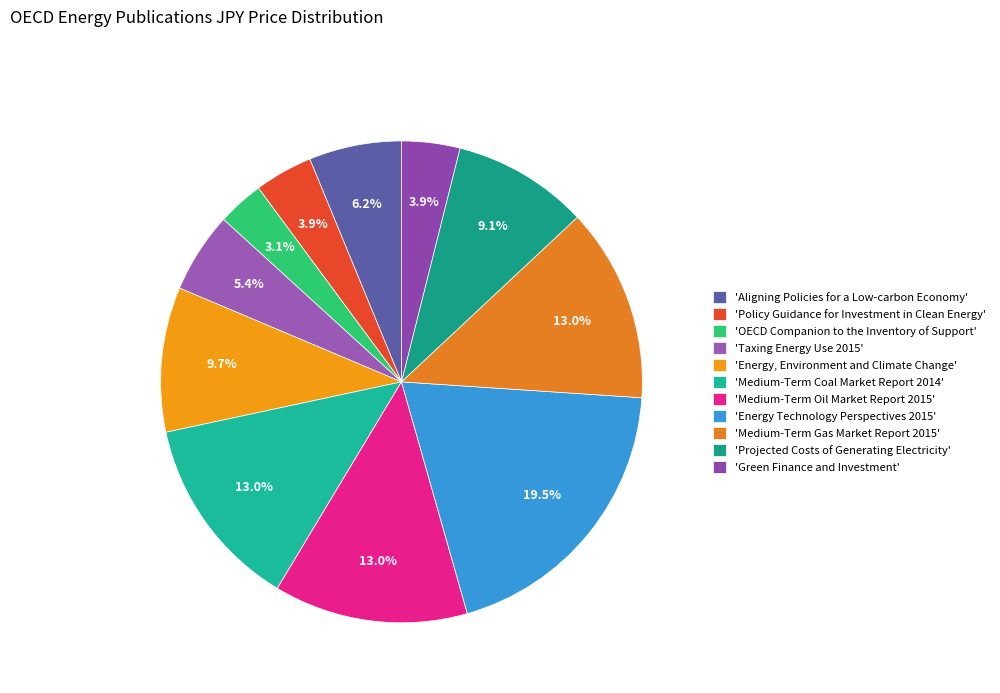

Which slice is the largest?

Energy Technology Perspectives 2015